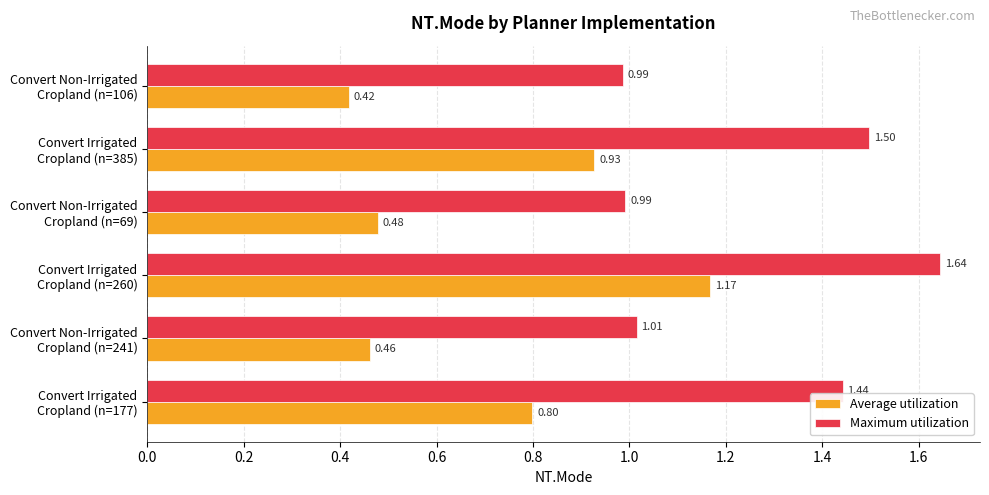

What is the average value of the Average utilization series?

0.7